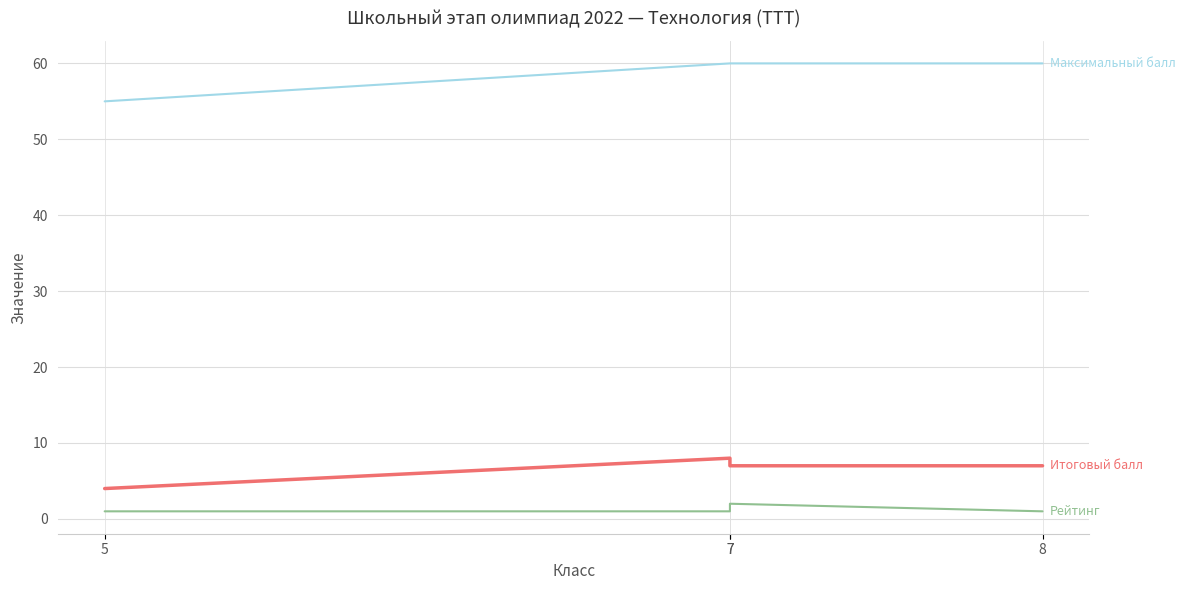

Count the number of categories in the chart.

4